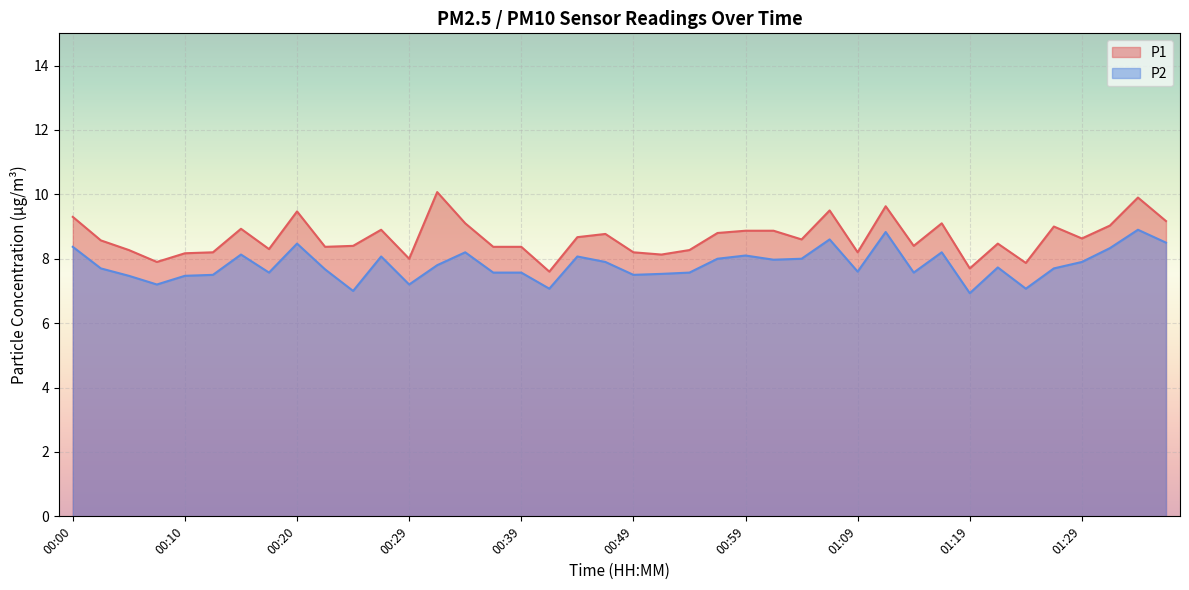

How many values in the P1 series exceed 8?

35